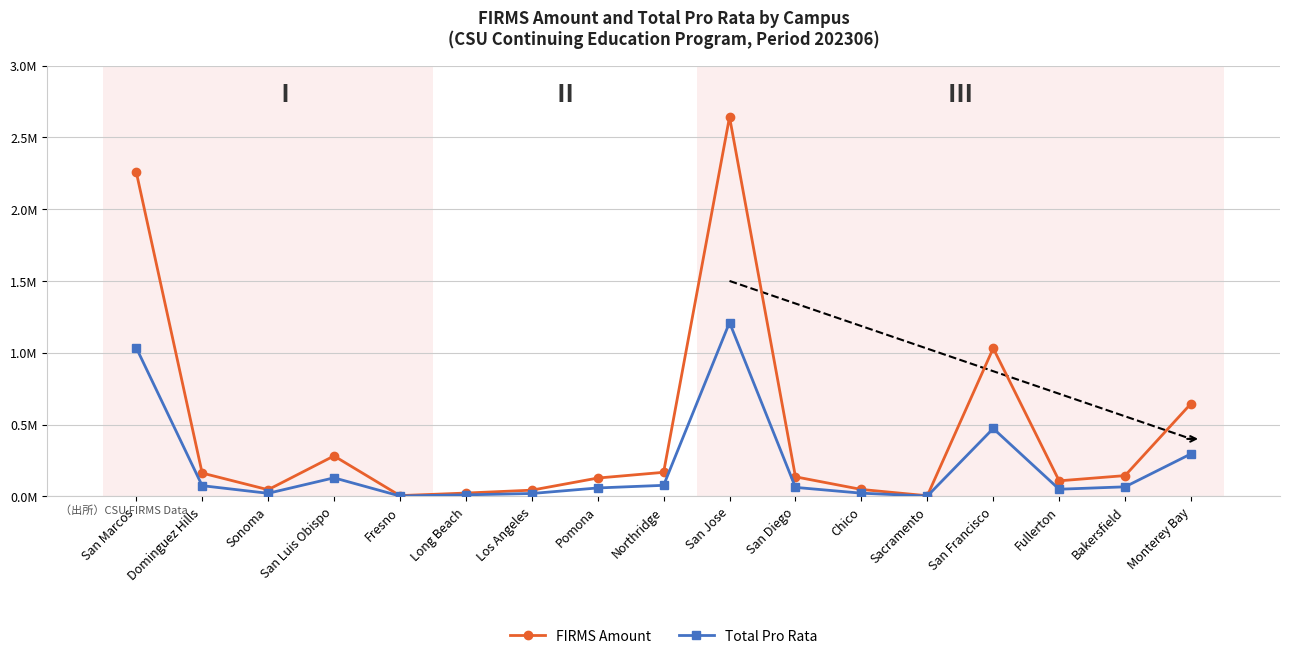

Which series has the largest total across all categories?

FIRMS Amount